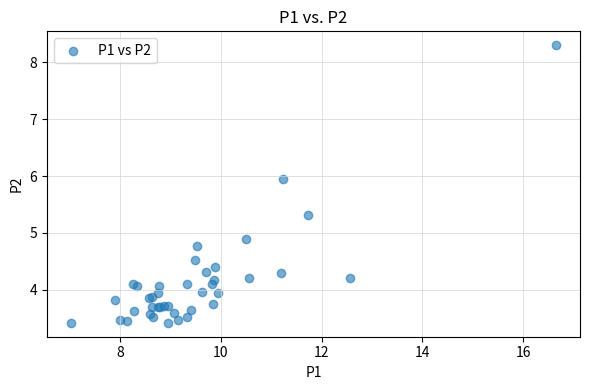

What Y value in the scatter plot is closest to 5?

4.9